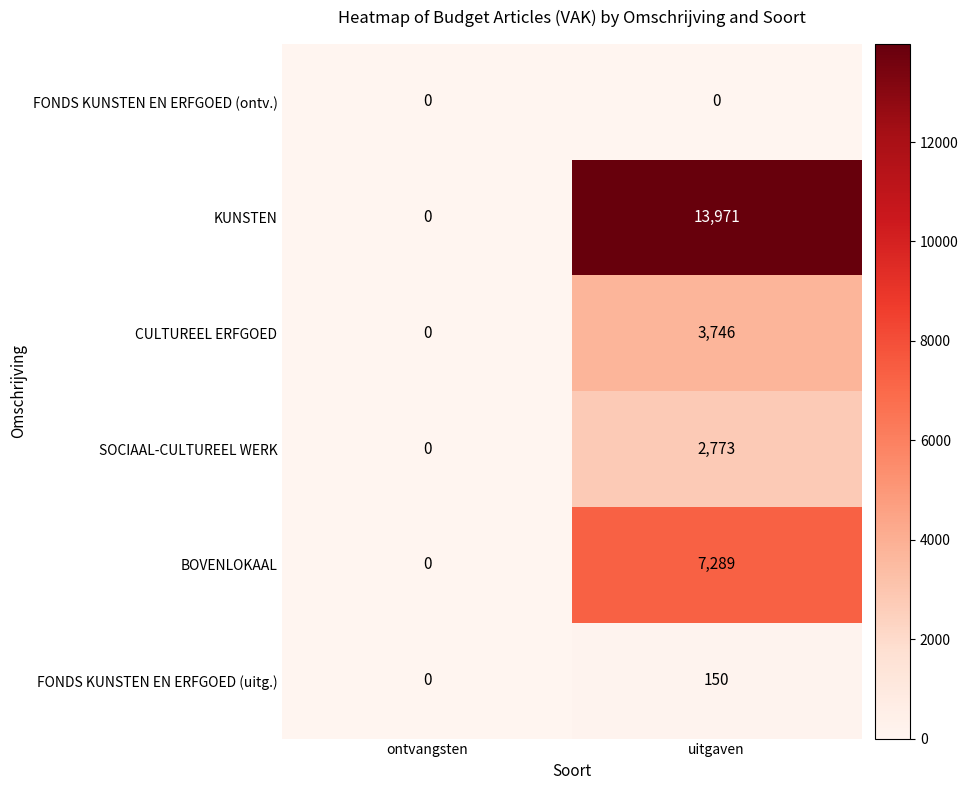

Which series has the largest range (max minus min)?

KUNSTEN